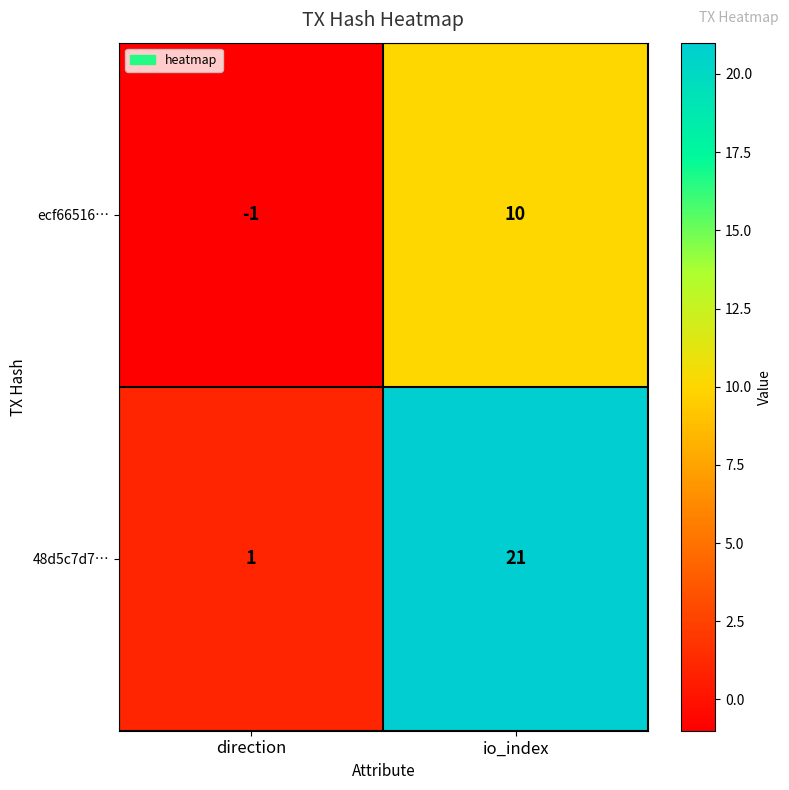

What is the sum of the ecf66516… values at direction and io_index?

9